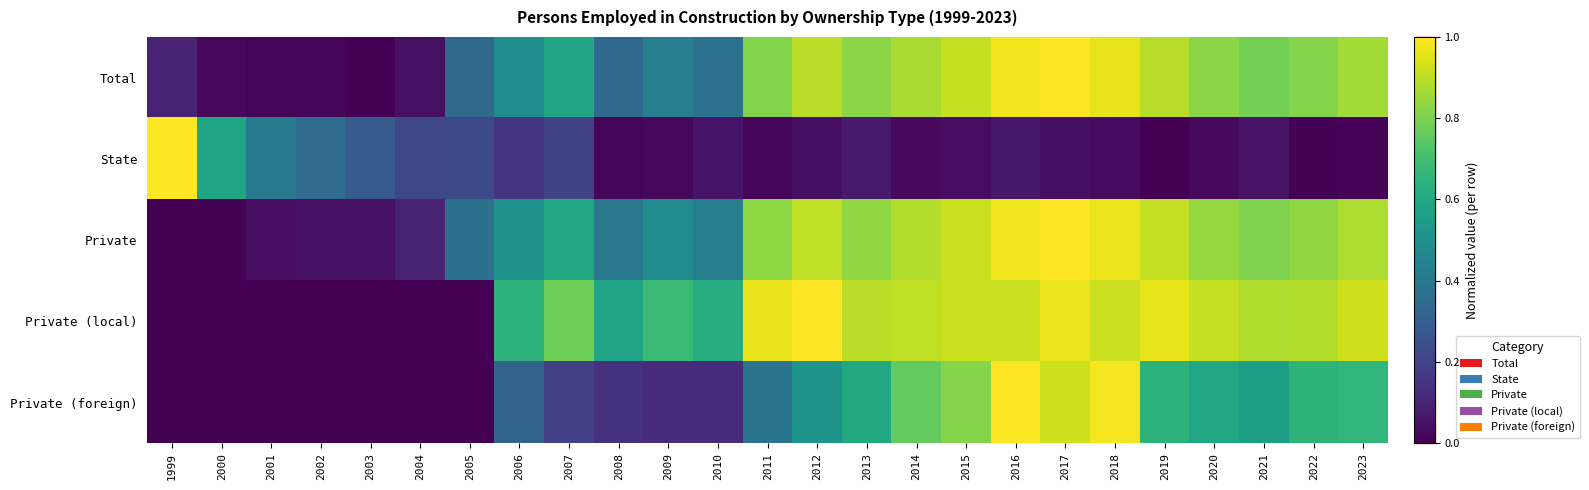

At which category is the sum across all series the highest?

2016